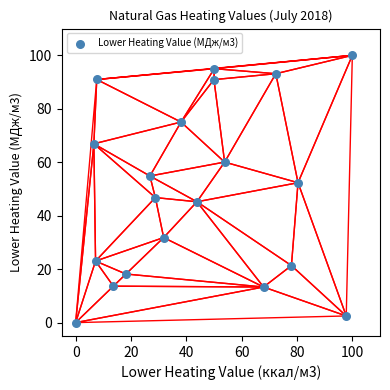

What is the range of Y values (max minus min)?

100.0